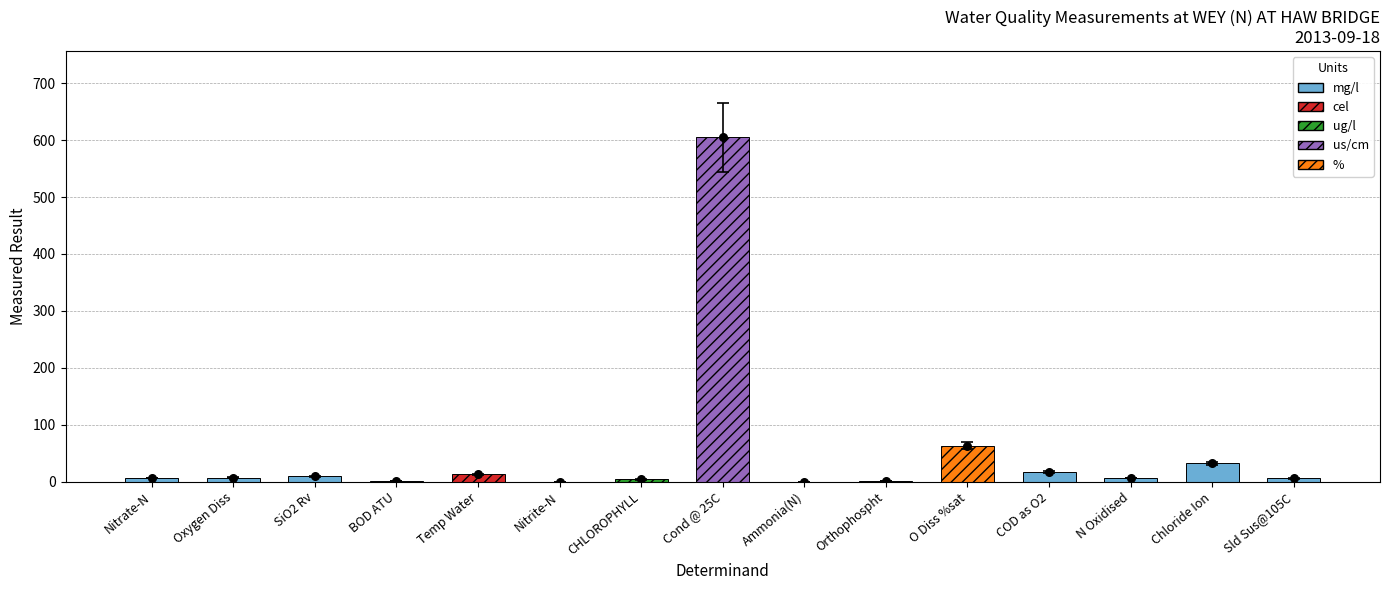

Which series reaches the maximum Y coordinate?

result